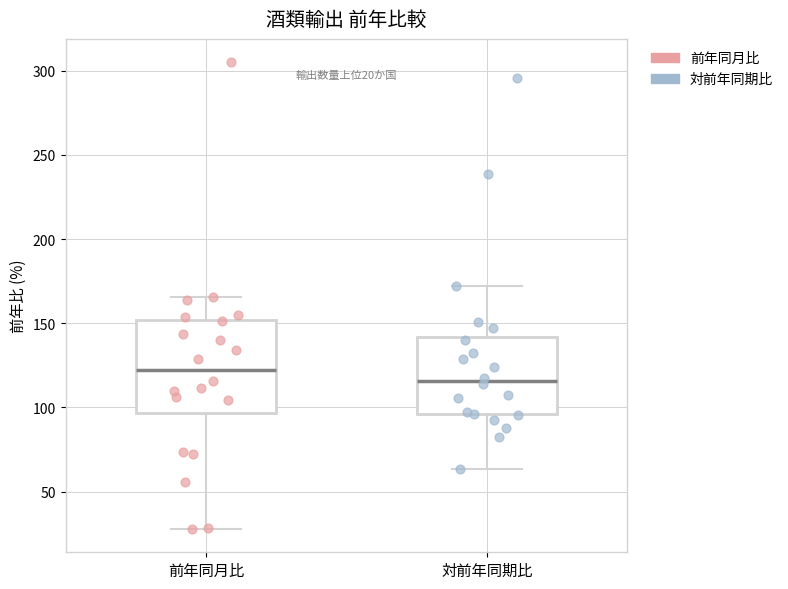

Which box is the tallest, from its lower edge to its upper edge?

前年同月比